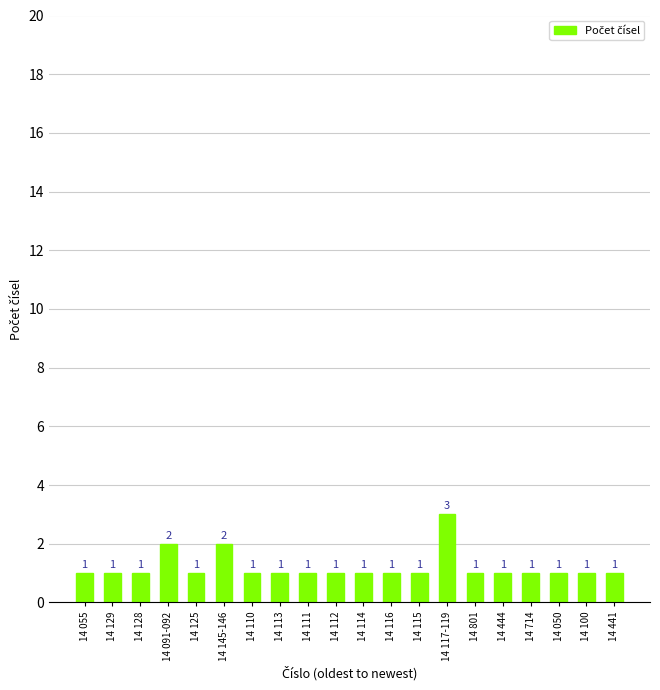

Is it true that the value at 14 125 is 1?

True